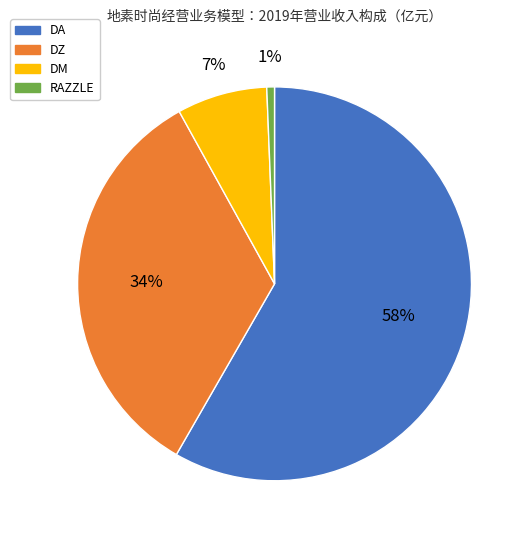

Which category accounts for the majority?

DA